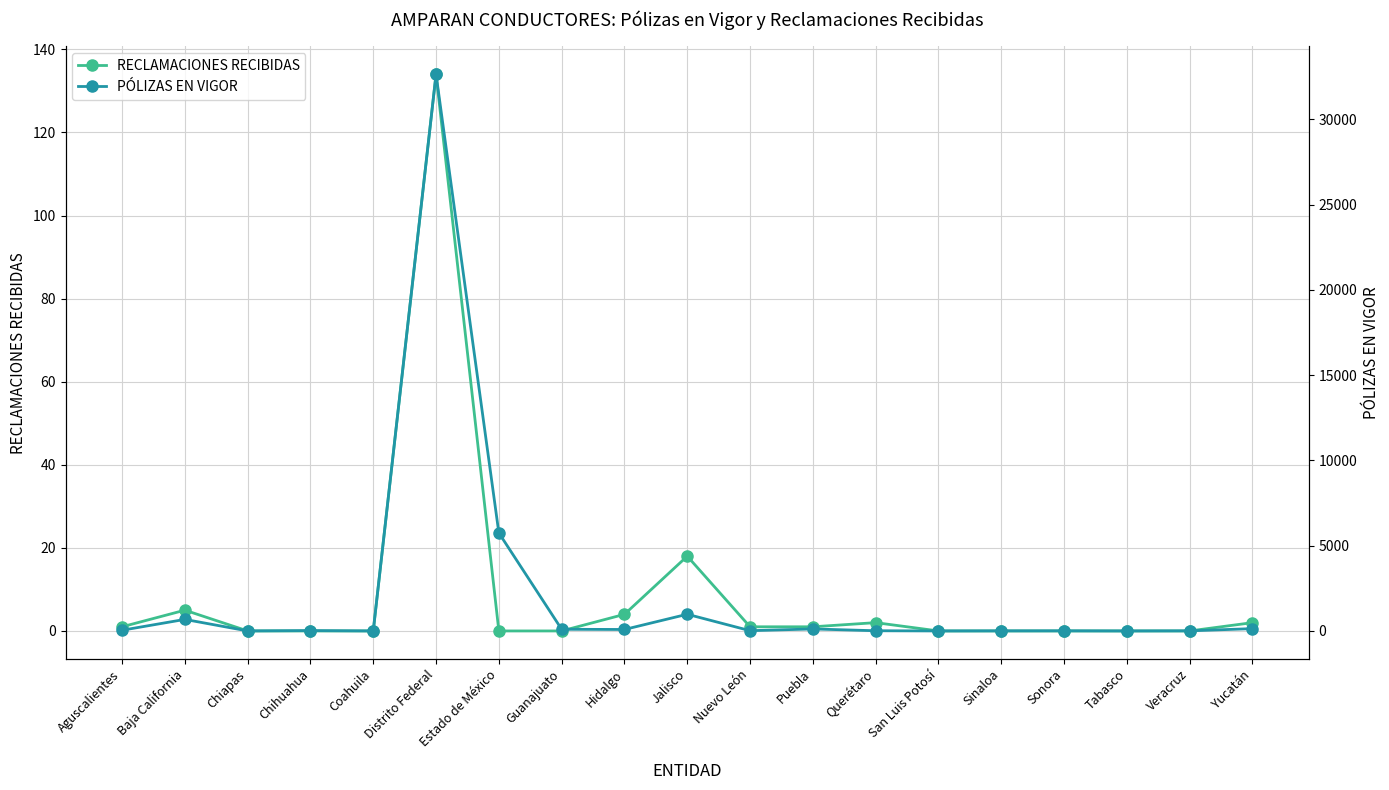

Does the chart have visible grid lines?

Yes